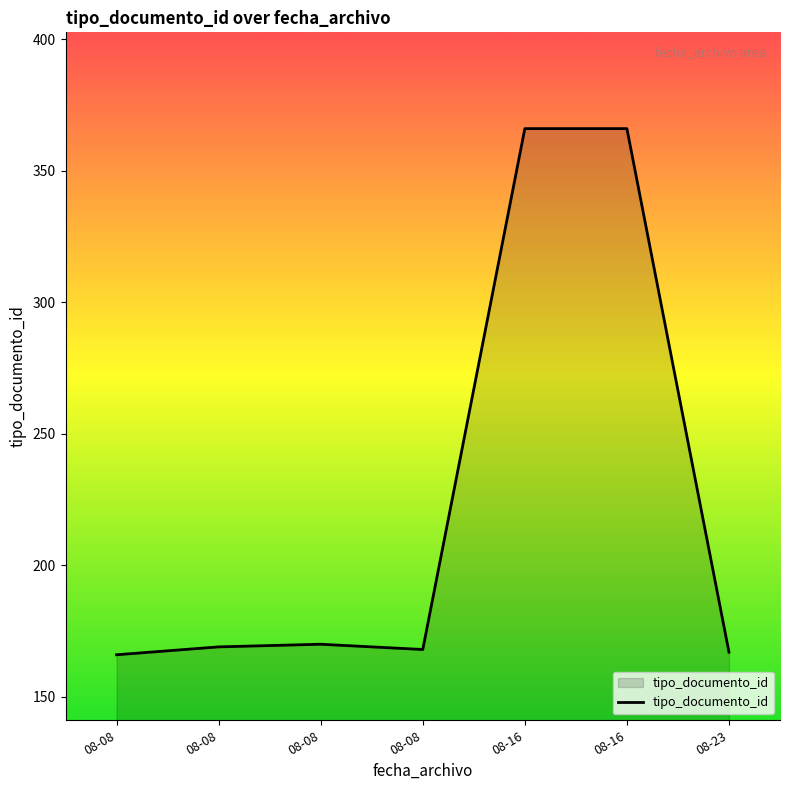

What is the ratio of the value at 08-08 to the value at 08-08?

1.0